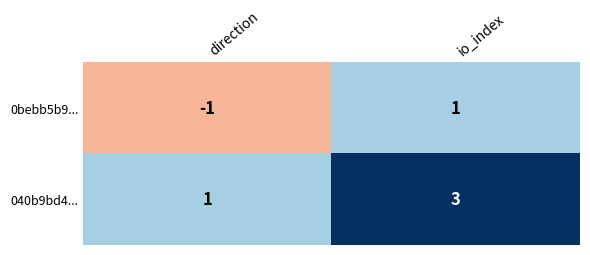

Reading right to left, list all the values displayed in this chart.

0bebb5b9...: 1	-1
040b9bd4...: 3	1